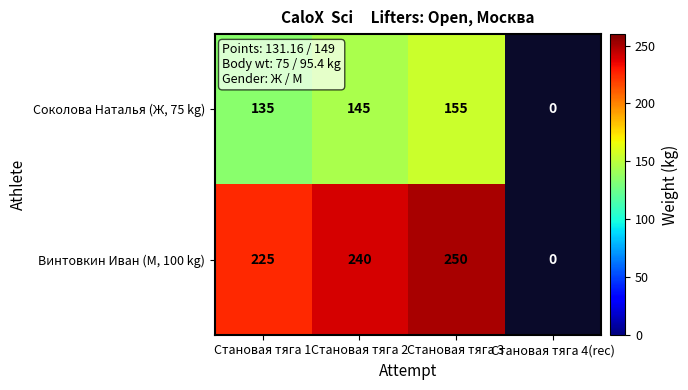

Is it true that Винтовкин Иван (М, 100 kg) equals 346 at Становая тяга 3?

False